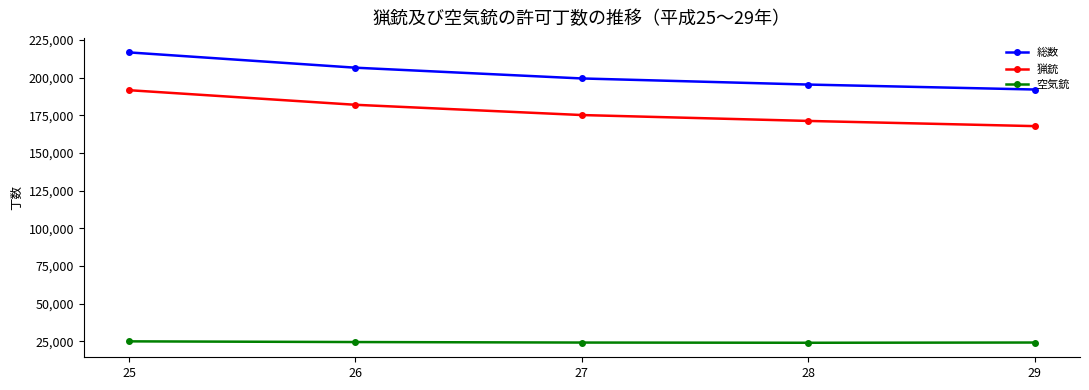

Rank the series at 26 from highest to lowest value.

総数, 猟銃, 空気銃